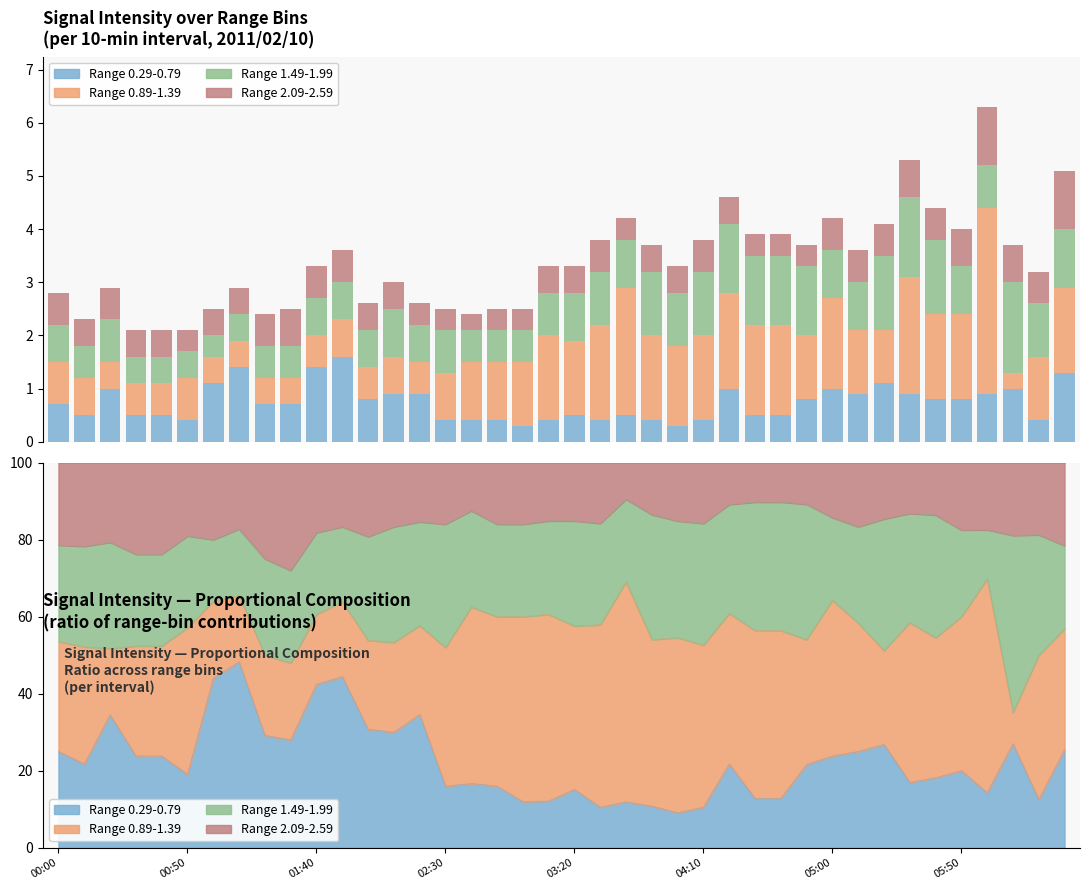

What is the total value across all series at 29?

3.7